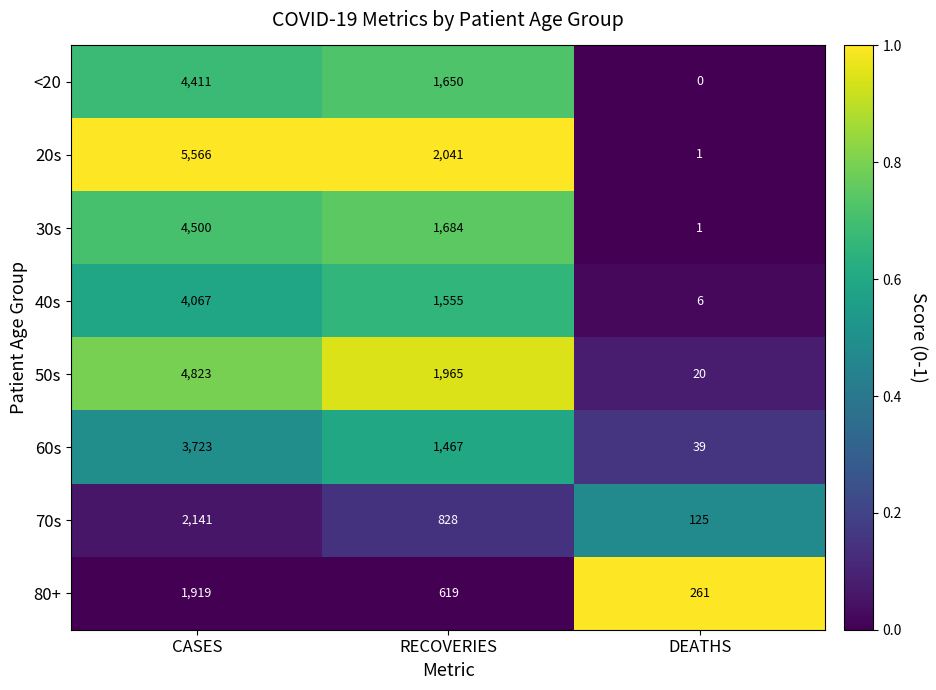

Which series changed the most between CASES and DEATHS?

20s